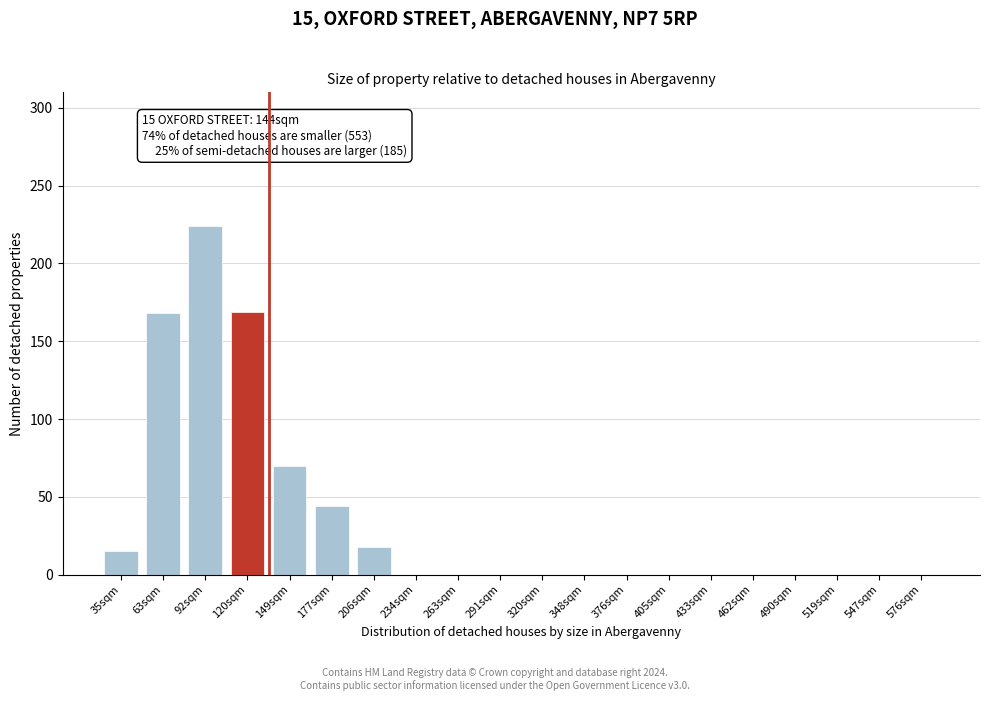

Which has a higher value, 206sqm or 462sqm?

206sqm